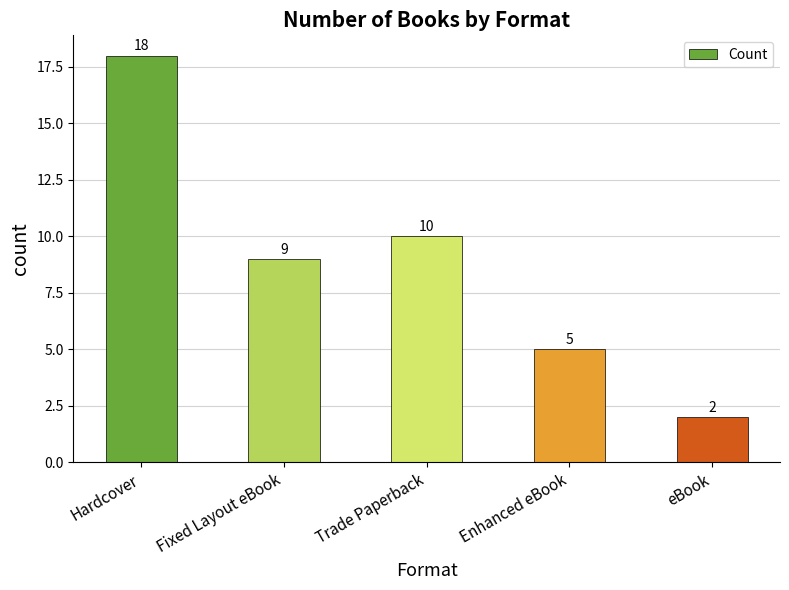

Reading right to left, extract all data points from this chart.

2	5	10	9	18